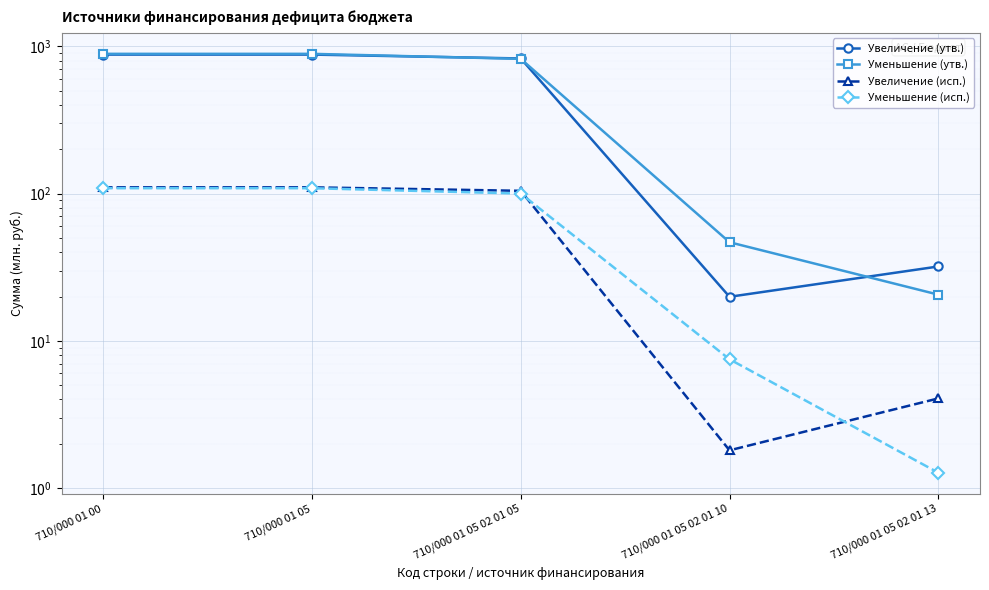

What are all the series names shown in the legend?

Увеличение (утв.), Уменьшение (утв.), Увеличение (исп.), Уменьшение (исп.)